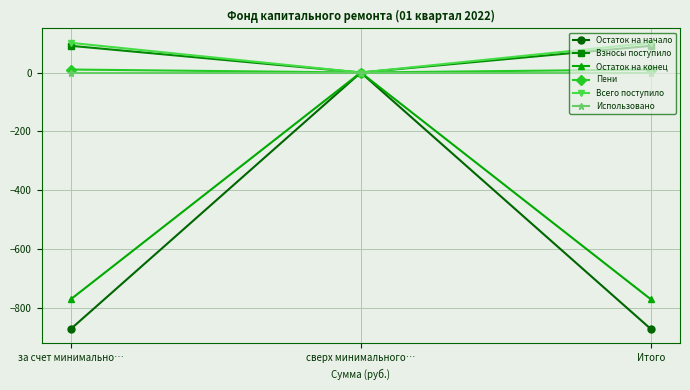

Which series changed the most between сверх минимального… and Итого?

Остаток на начало